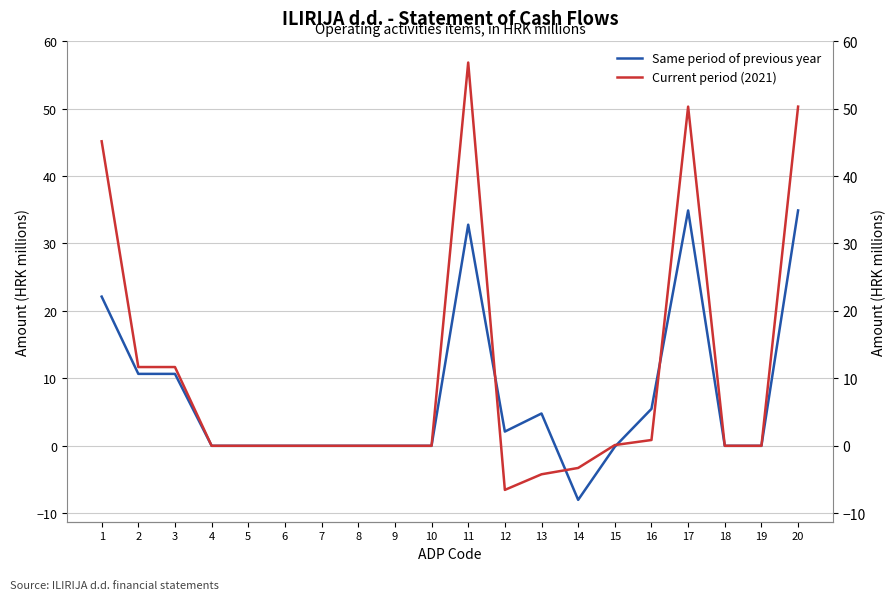

In Same period of previous year, how many points are higher than both neighbors (excluding endpoints)?

3